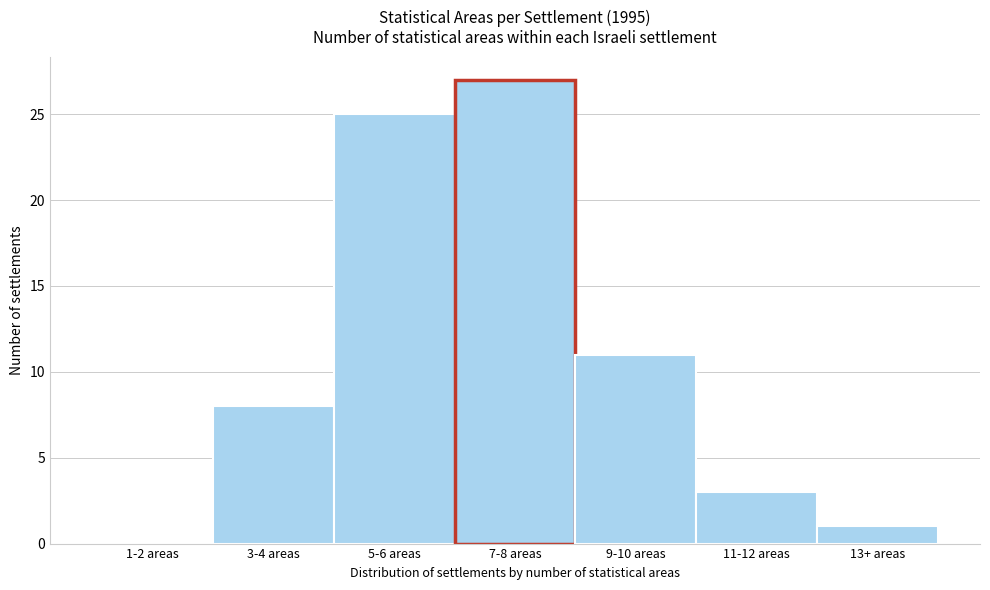

Reading left to right, what are all the values shown in this chart?

1-2 areas=0	3-4 areas=8	5-6 areas=25	7-8 areas=27	9-10 areas=11	11-12 areas=3	13+ areas=1